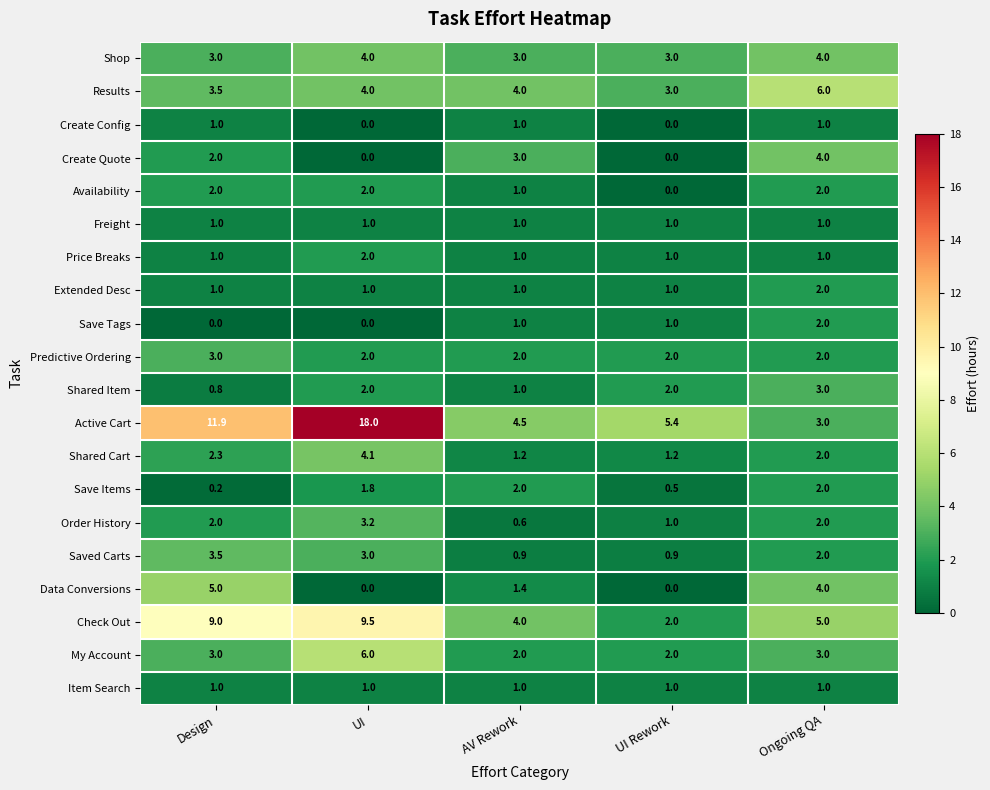

What is the sum of all Availability values?

7.0